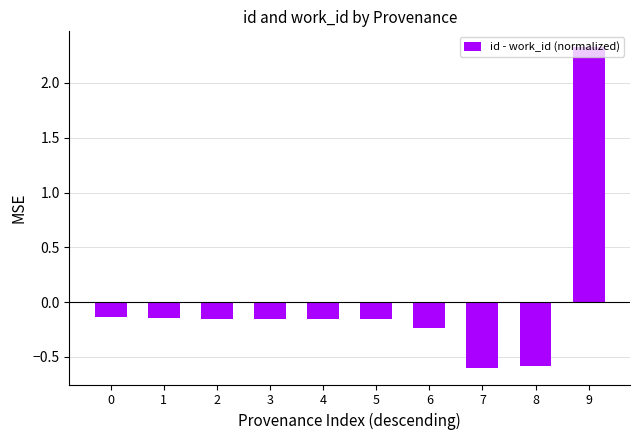

What is the difference between the second highest and minimum values?

0.5